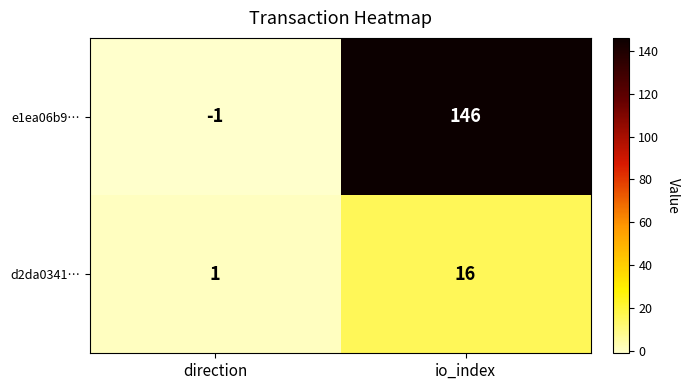

Rank the series by their average value, from highest to lowest.

e1ea06b9…, d2da0341…